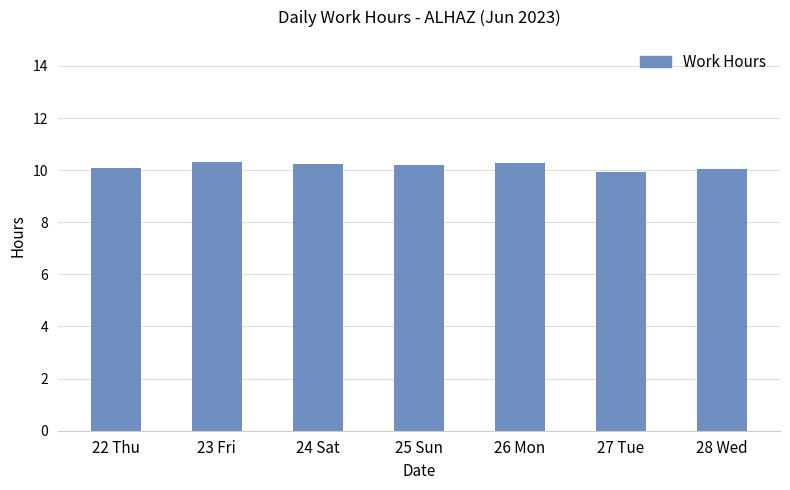

What is the ratio of the value at 27 Tue to the value at 24 Sat?

1.0